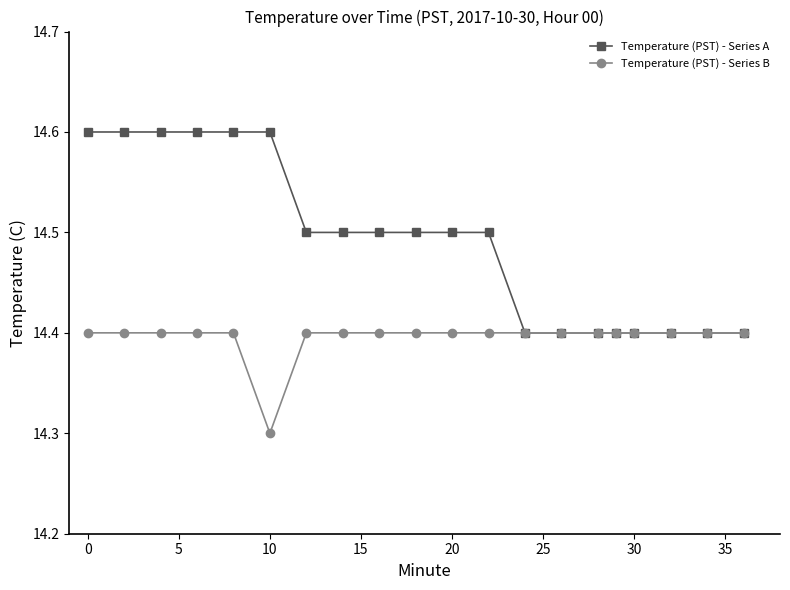

How many Temperature (PST) - Series B values are between 14 and 15?

20